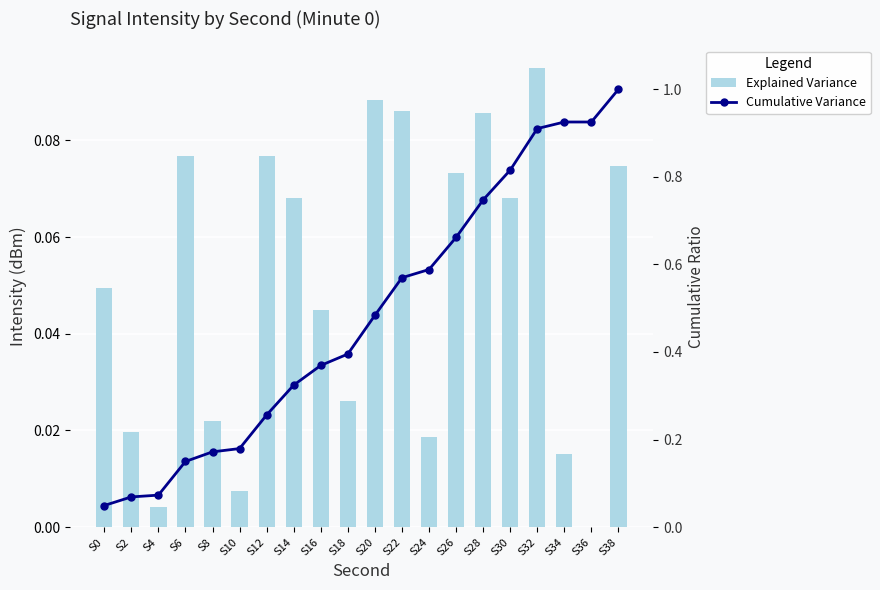

Reading left to right, extract all data points from this chart.

Explained Variance: 0.0	0.0	0.0	0.1	0.0	0.0	0.1	0.1	0.0	0.0	0.1	0.1	0.0	0.1	0.1	0.1	0.1	0.0	0.0	0.1
Cumulative Variance: 0.0	0.1	0.1	0.1	0.2	0.2	0.3	0.3	0.4	0.4	0.5	0.6	0.6	0.7	0.7	0.8	0.9	0.9	0.9	1.0